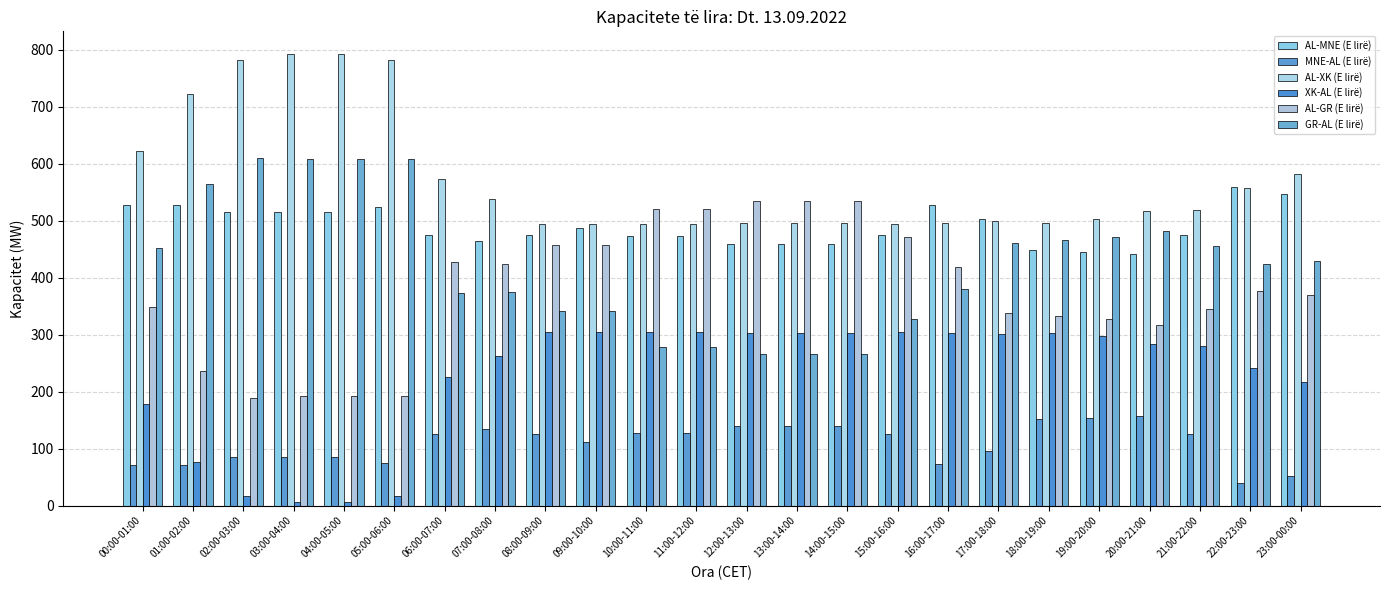

How many distinct data groups are displayed?

6